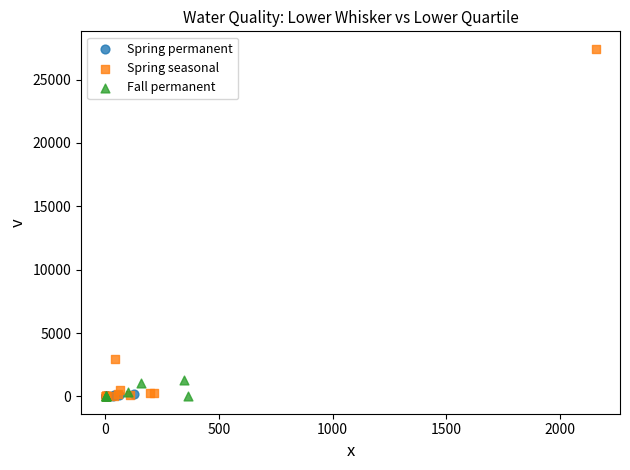

Which series reaches the maximum Y coordinate?

Spring seasonal